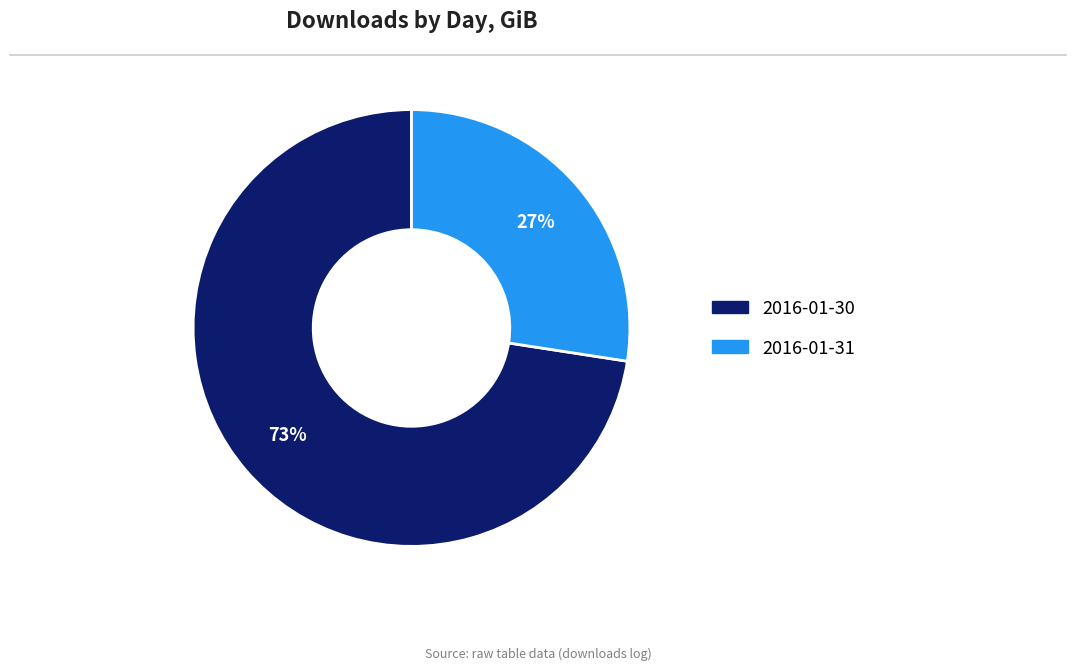

Do 2016-01-31 and 2016-01-30 together represent more than half of the pie?

Yes